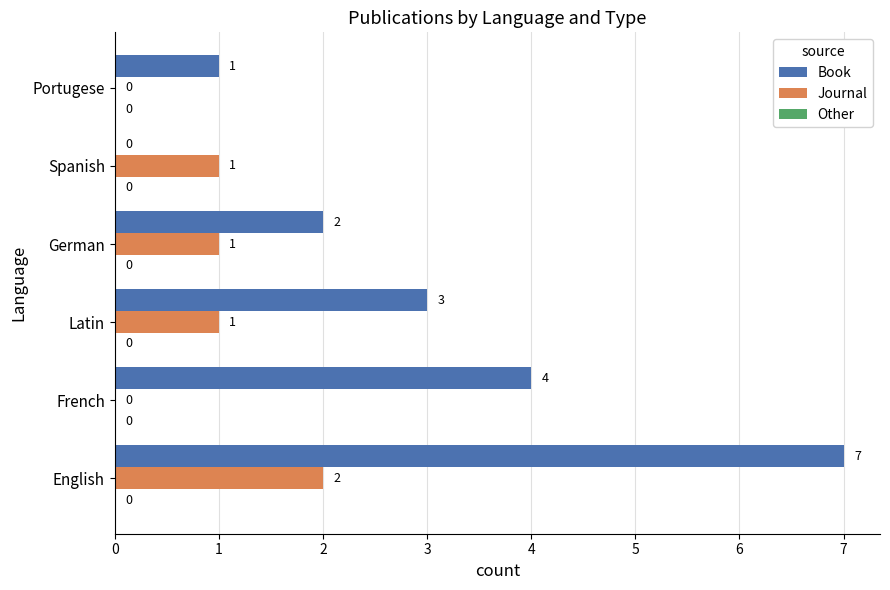

At which label is Book closest to 3?

Latin